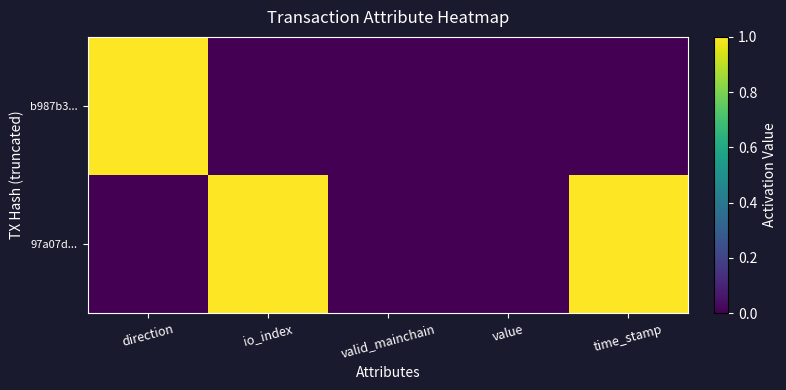

Which series changed the most between valid_mainchain and value?

97a07d...